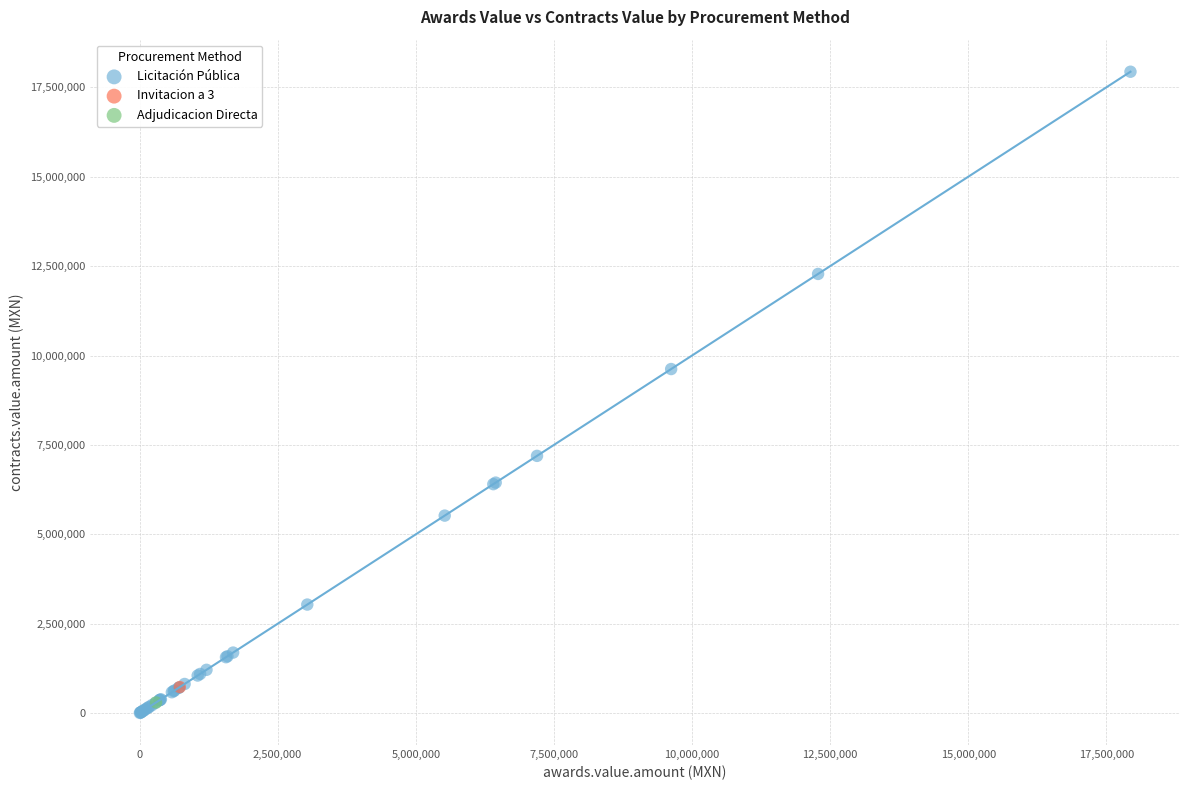

What are all the series names shown in the legend?

Licitación Pública, Invitacion a 3, Adjudicacion Directa